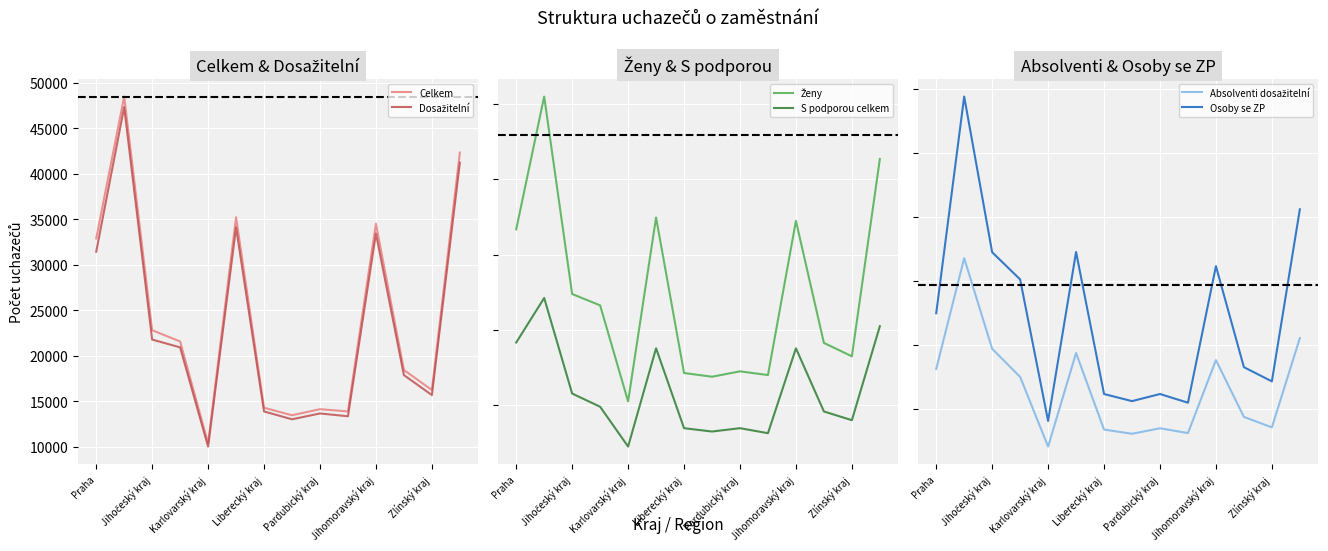

True or false: Ženy has more than 0 points higher than both neighbors.

True